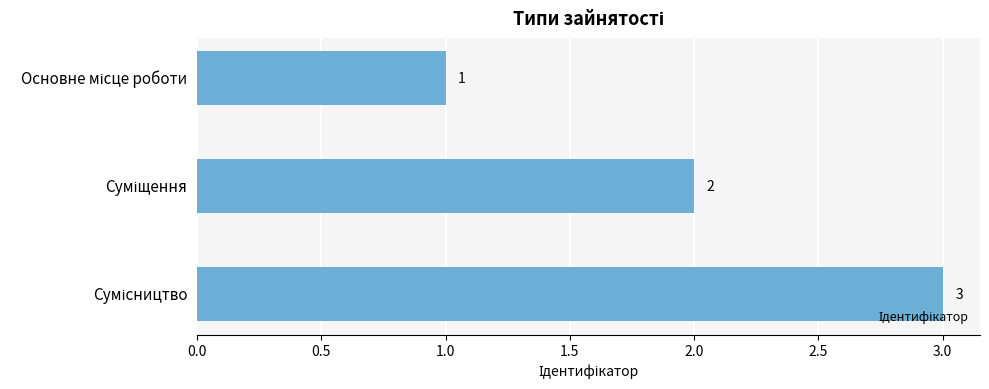

Count the values in the range 1 to 3.

3